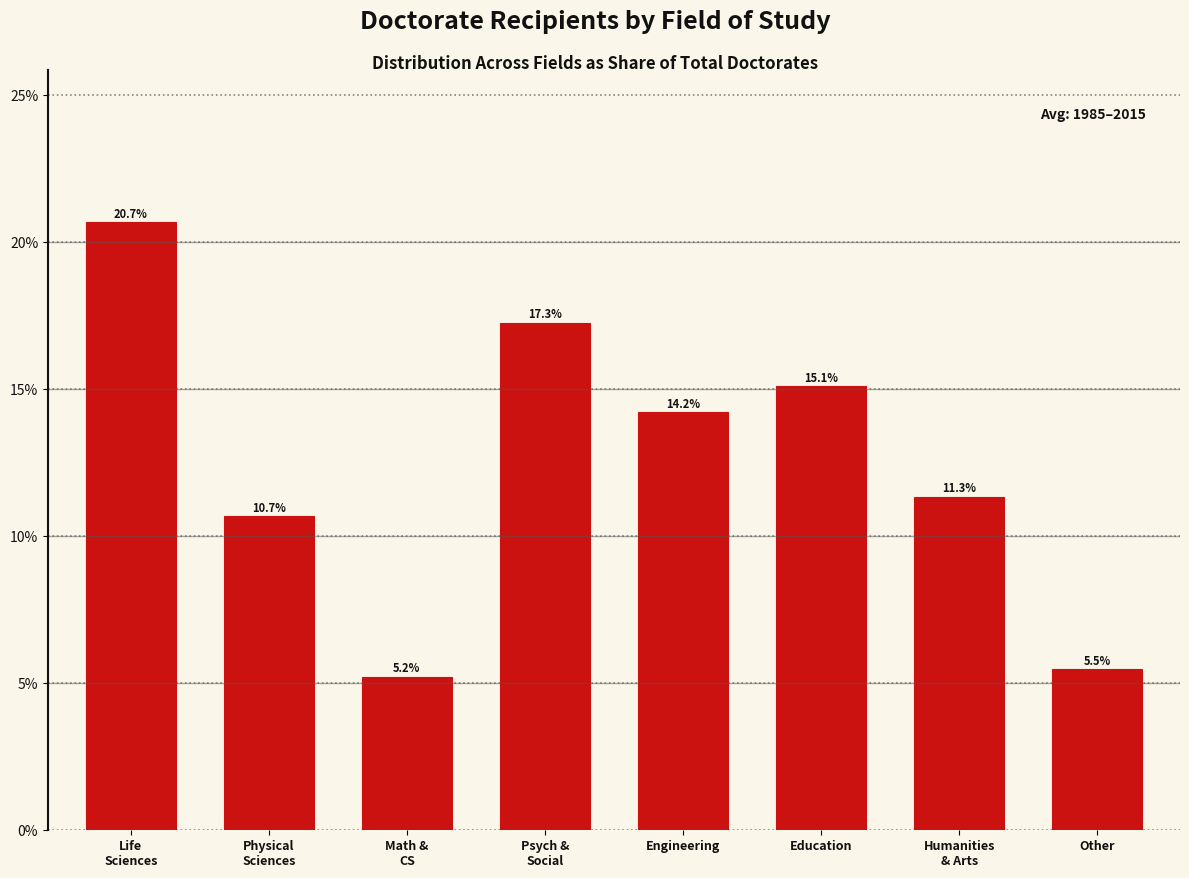

Reading right to left, transcribe all the data shown in this chart.

5.5	11.3	15.1	14.2	17.3	5.2	10.7	20.7